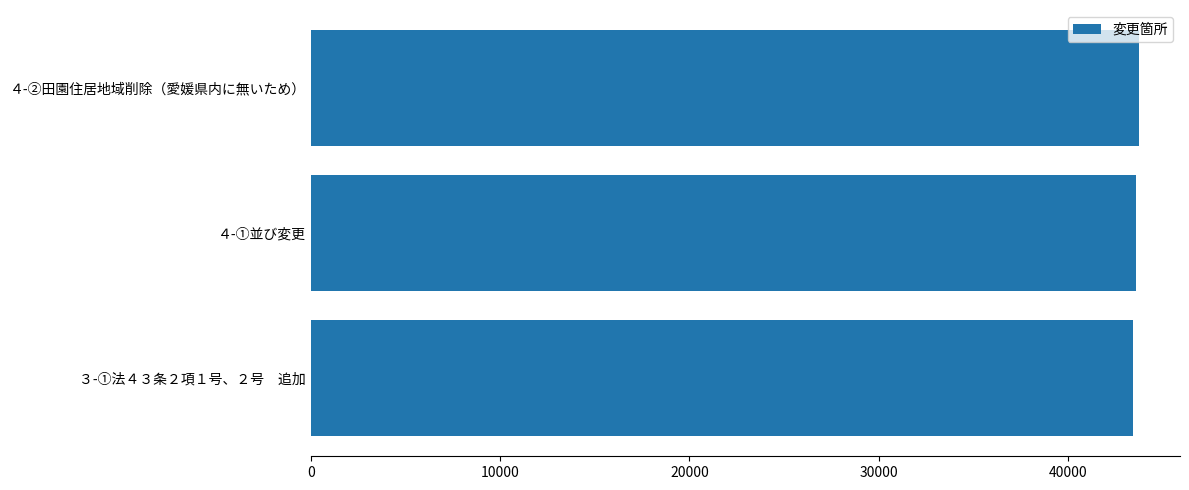

What is the sum of the values at ３-①法４３条２項１号、２号　追加 and ４-②田園住居地域削除（愛媛県内に無いため）?

87175